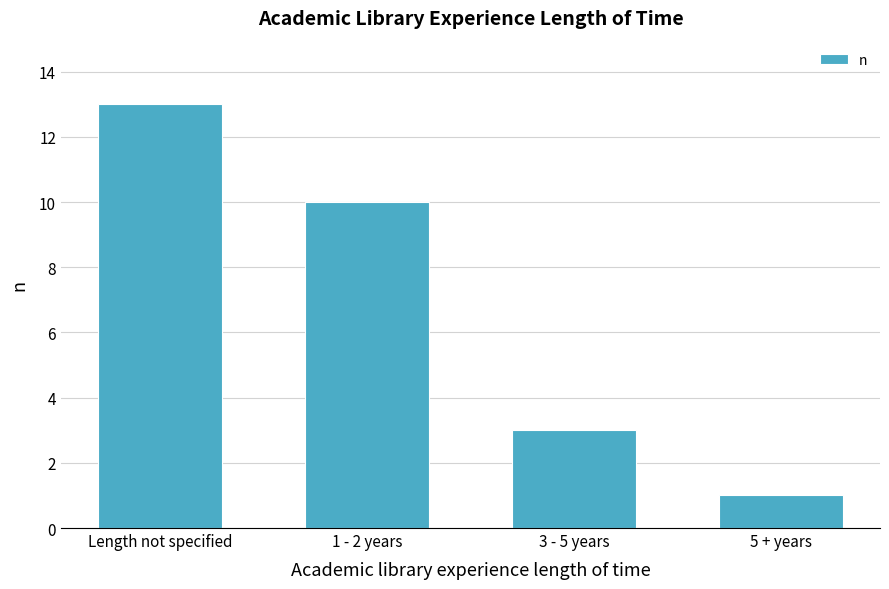

How many data points does each series have?

4